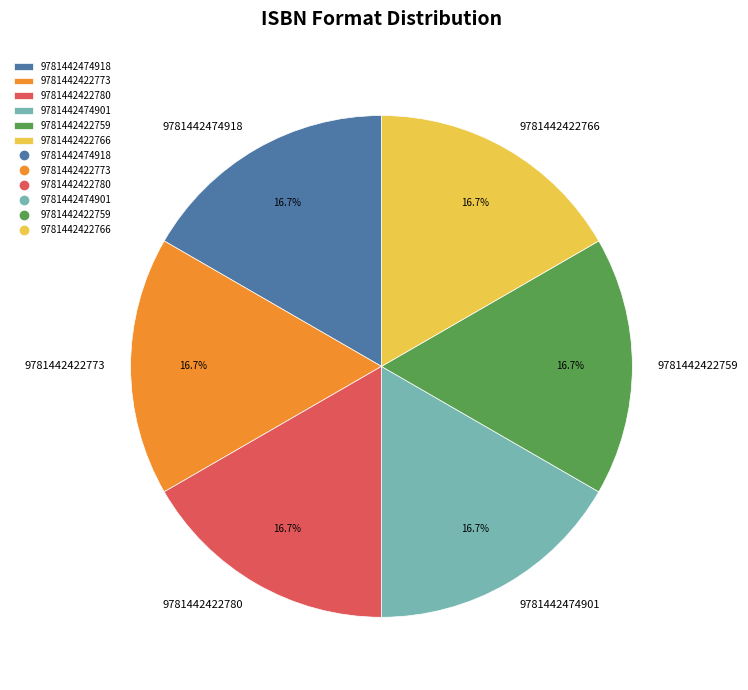

What percentage is NOT represented by 9781442474901?

83.3%